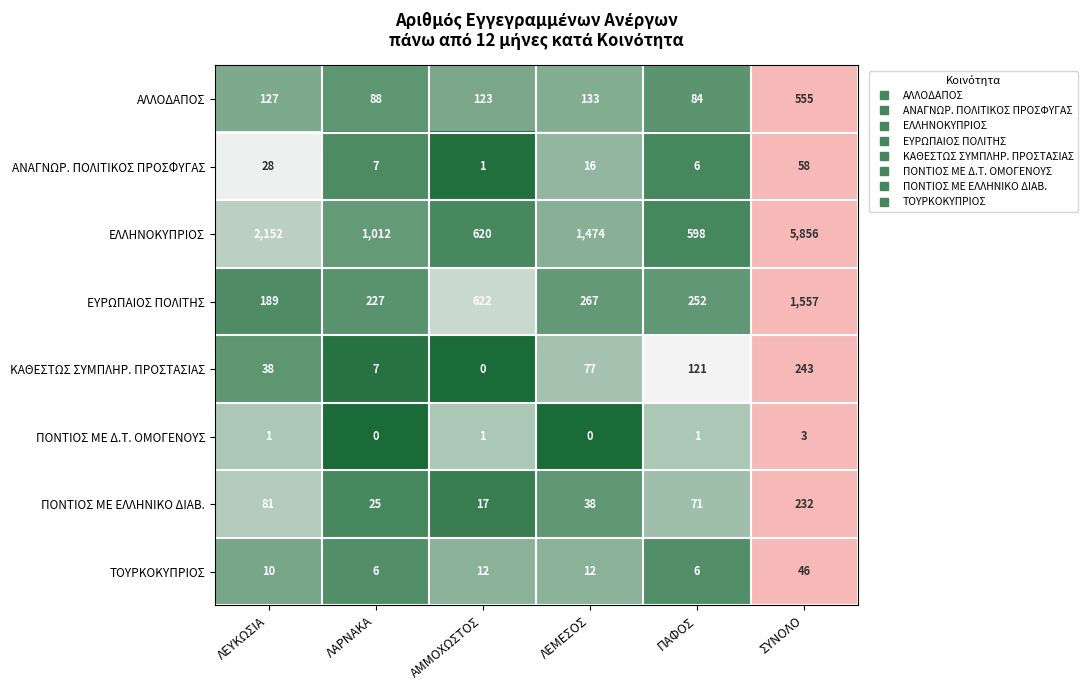

Rank the series at ΣΥΝΟΛΟ from lowest to highest value.

ΠΟΝΤΙΟΣ ΜΕ Δ.Τ. ΟΜΟΓΕΝΟΥΣ, ΤΟΥΡΚΟΚΥΠΡΙΟΣ, ΑΝΑΓΝΩΡ. ΠΟΛΙΤΙΚΟΣ ΠΡΟΣΦΥΓΑΣ, ΠΟΝΤΙΟΣ ΜΕ ΕΛΛΗΝΙΚΟ ΔΙΑΒ., ΚΑΘΕΣΤΩΣ ΣΥΜΠΛΗΡ. ΠΡΟΣΤΑΣΙΑΣ, ΑΛΛΟΔΑΠΟΣ, ΕΥΡΩΠΑΙΟΣ ΠΟΛΙΤΗΣ, ΕΛΛΗΝΟΚΥΠΡΙΟΣ